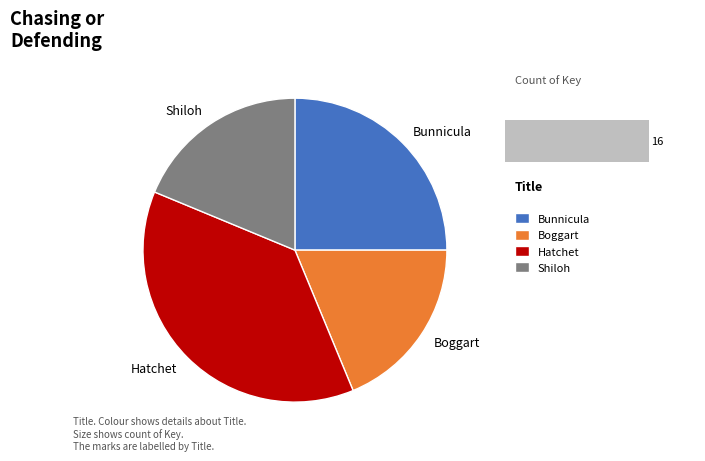

Do Hatchet and Bunnicula together represent more than half of the pie?

Yes